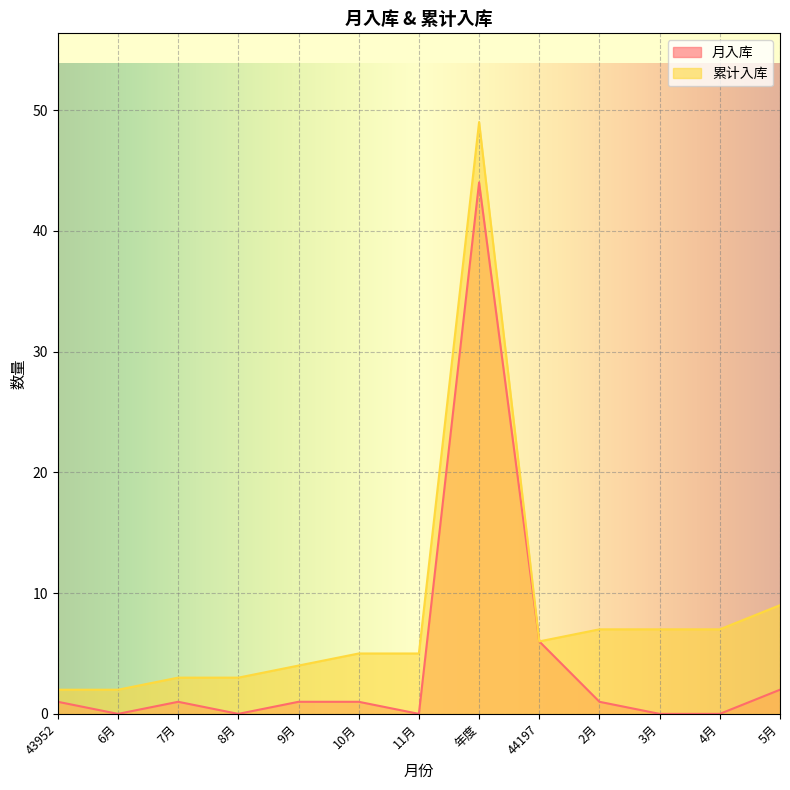

At which label is 月入库 closest to 22?

44197